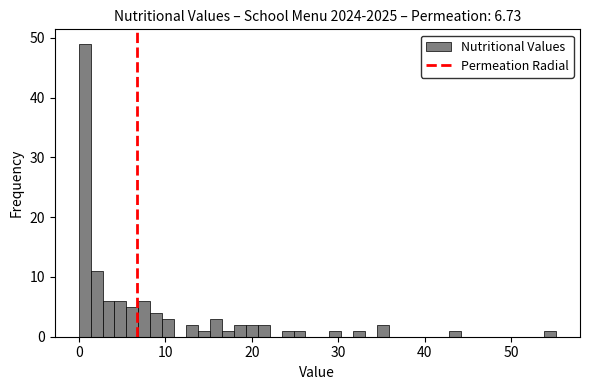

Around what value on the x-axis is the tallest bar? Give the approximate position of its centre, as read against the axis.

1